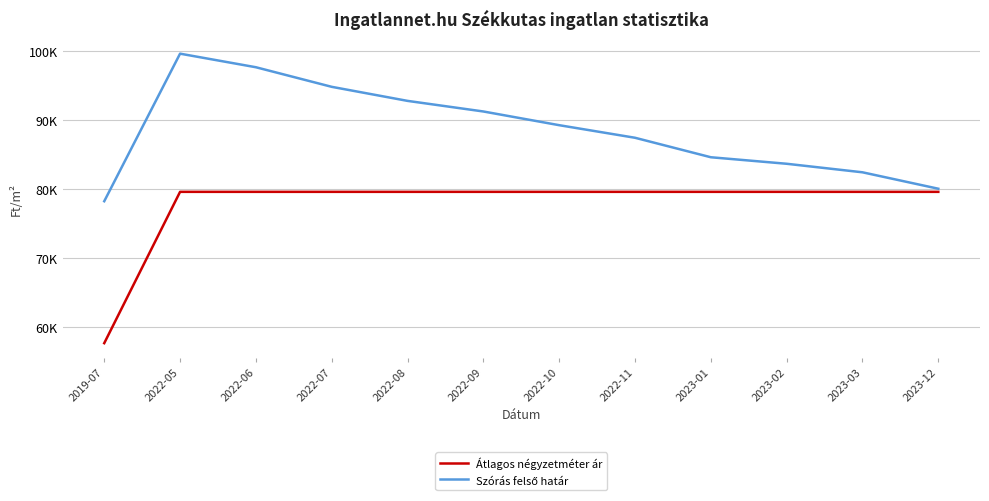

Reading left to right, what are all the values shown in this chart?

Átlagos négyzetméter ár: 2019-07=57692	2022-05=79629	2022-06=79629	2022-07=79629	2022-08=79629	2022-09=79629	2022-10=79629	2022-11=79629	2023-01=79629	2023-02=79629	2023-03=79629	2023-12=79629
Szórás felső határ: 2019-07=78269	2022-05=99660	2022-06=97692	2022-07=94853	2022-08=92816	2022-09=91279	2022-10=89292	2022-11=87469	2023-01=84644	2023-02=83699	2023-03=82462	2023-12=80081